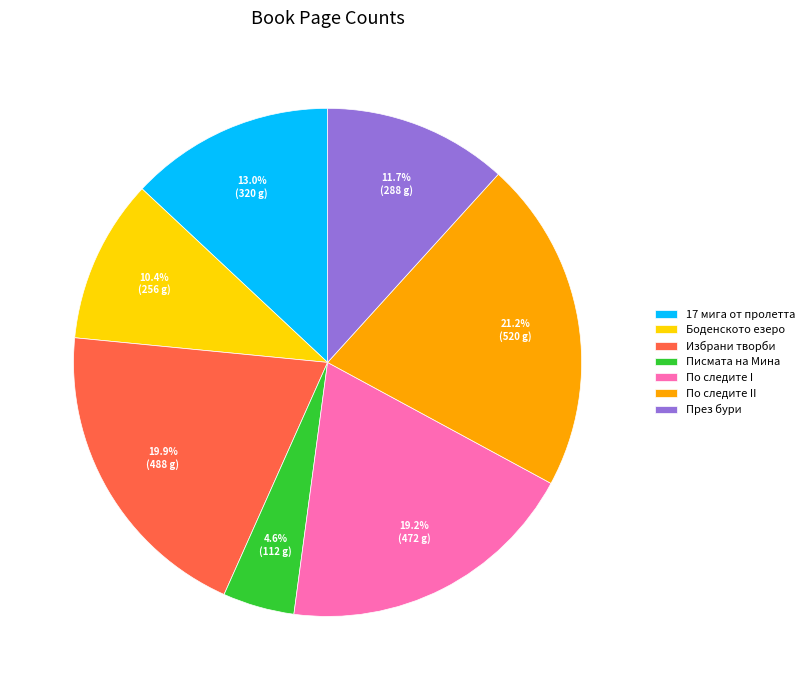

Which category has the biggest portion of the pie?

По следите II